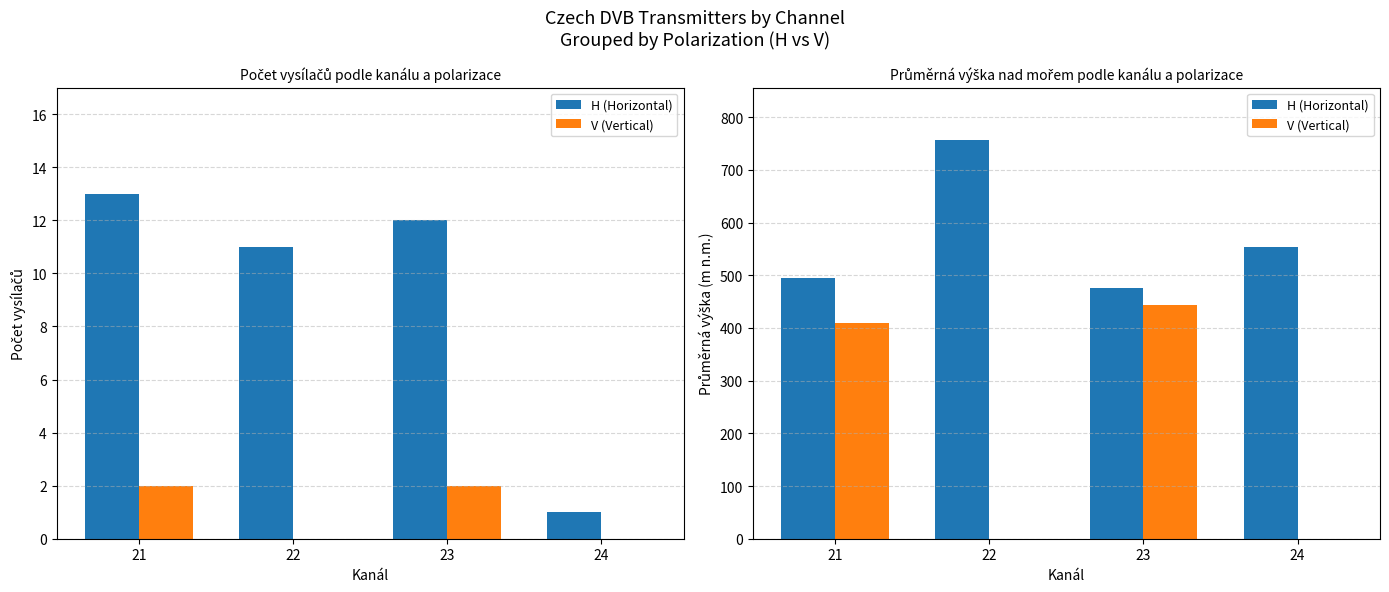

Is the value of H (Horizontal) at 24 greater than the value of V (Vertical) at 23?

Yes